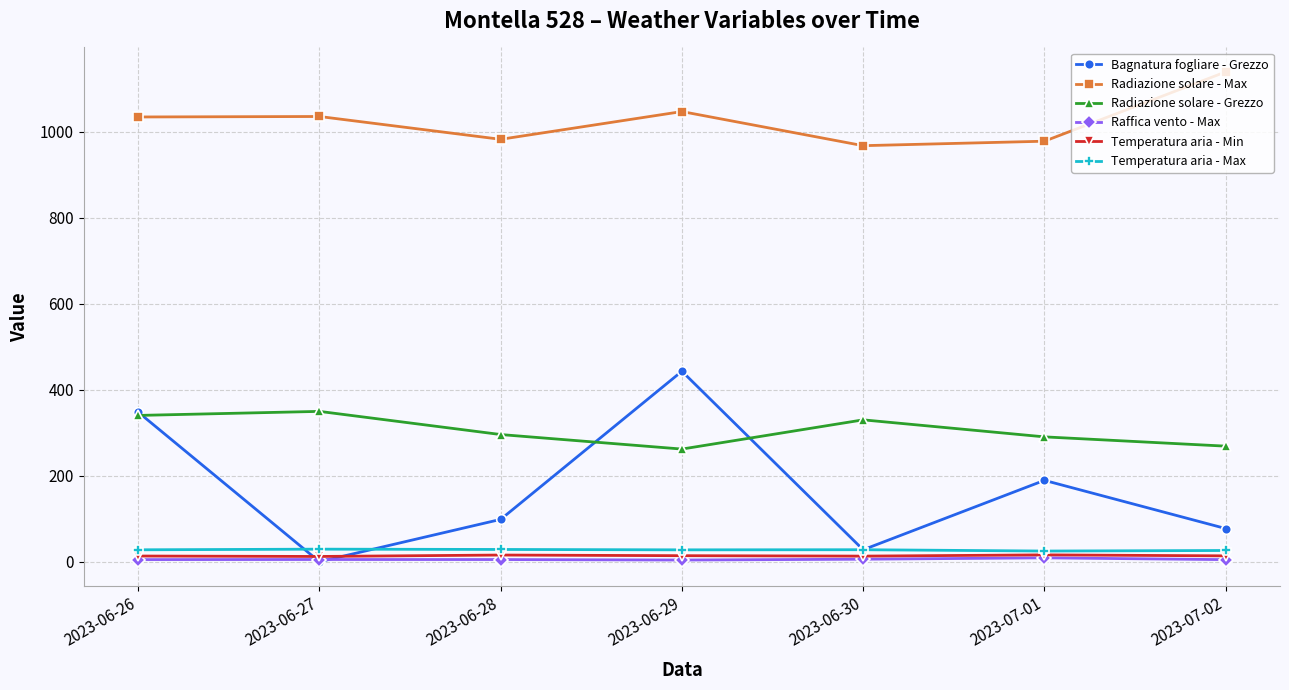

What is the minimum value for Radiazione solare - Grezzo?

262.1